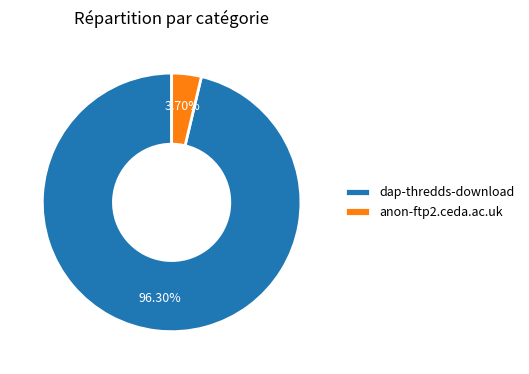

Does anon-ftp2.ceda.ac.uk represent more than half of the total?

No